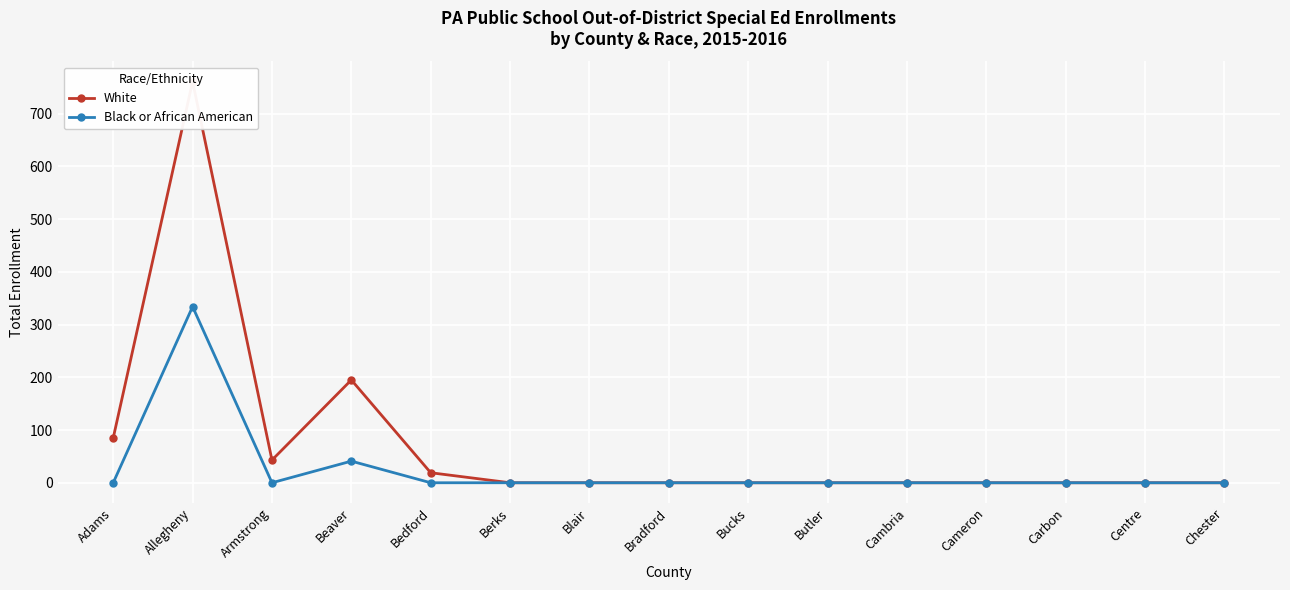

List the labels in order of Black or African American value, largest first.

Allegheny, Beaver, Adams, Armstrong, Bedford, Berks, Blair, Bradford, Bucks, Butler, Cambria, Cameron, Carbon, Centre, Chester